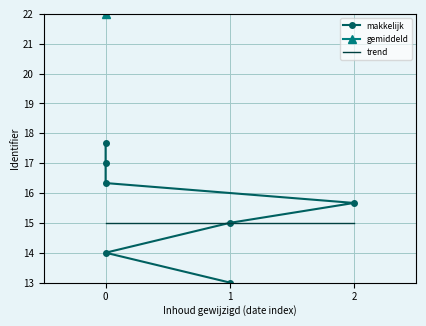

True or false: there are more than 1 points higher than both neighbors.

False